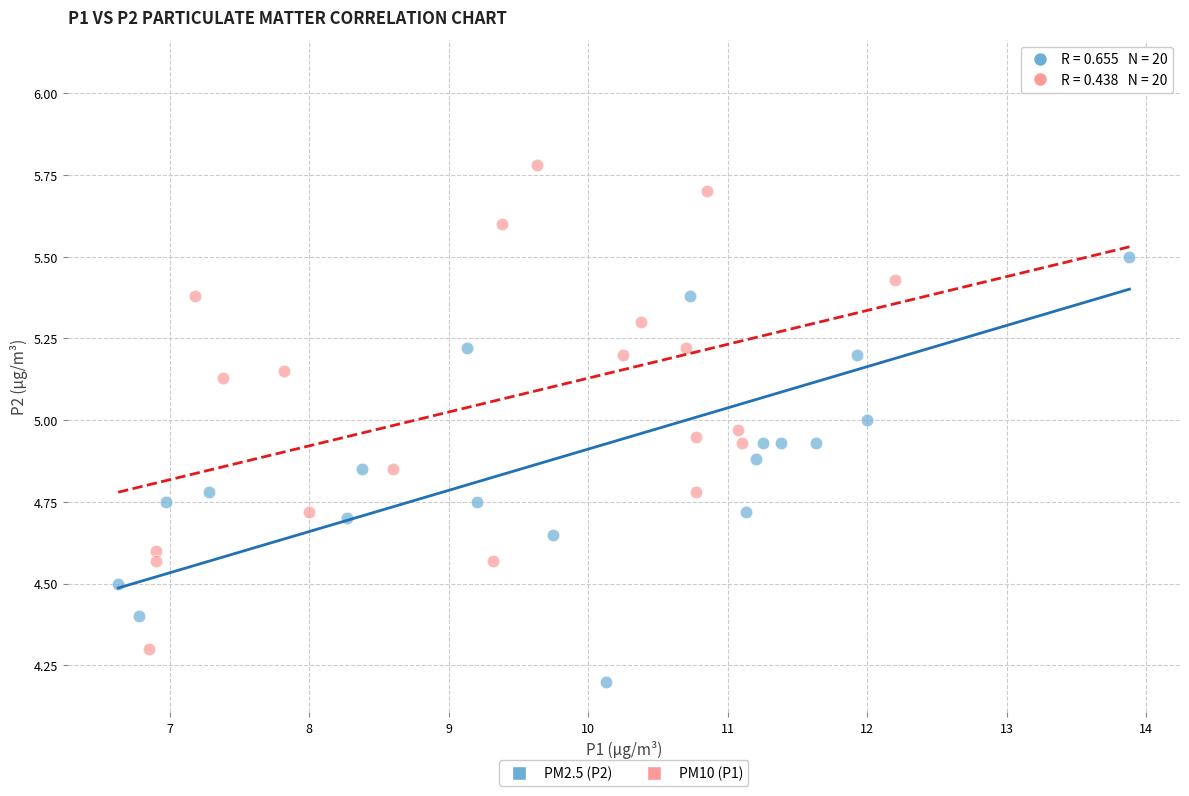

Which series contains the highest Y value?

PM2.5 (P2)